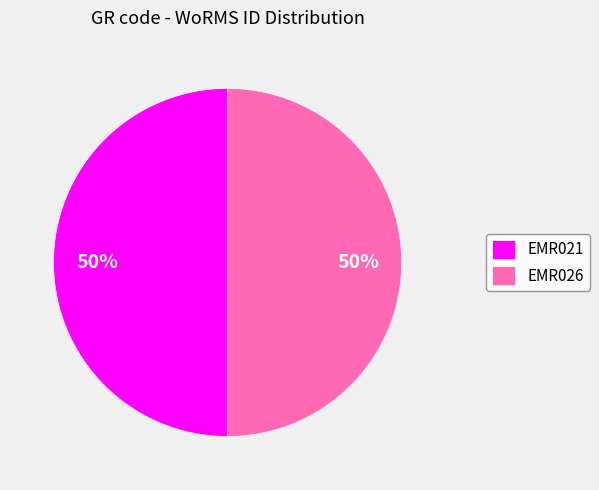

To the nearest percent, what percentage of the pie is EMR026?

50%